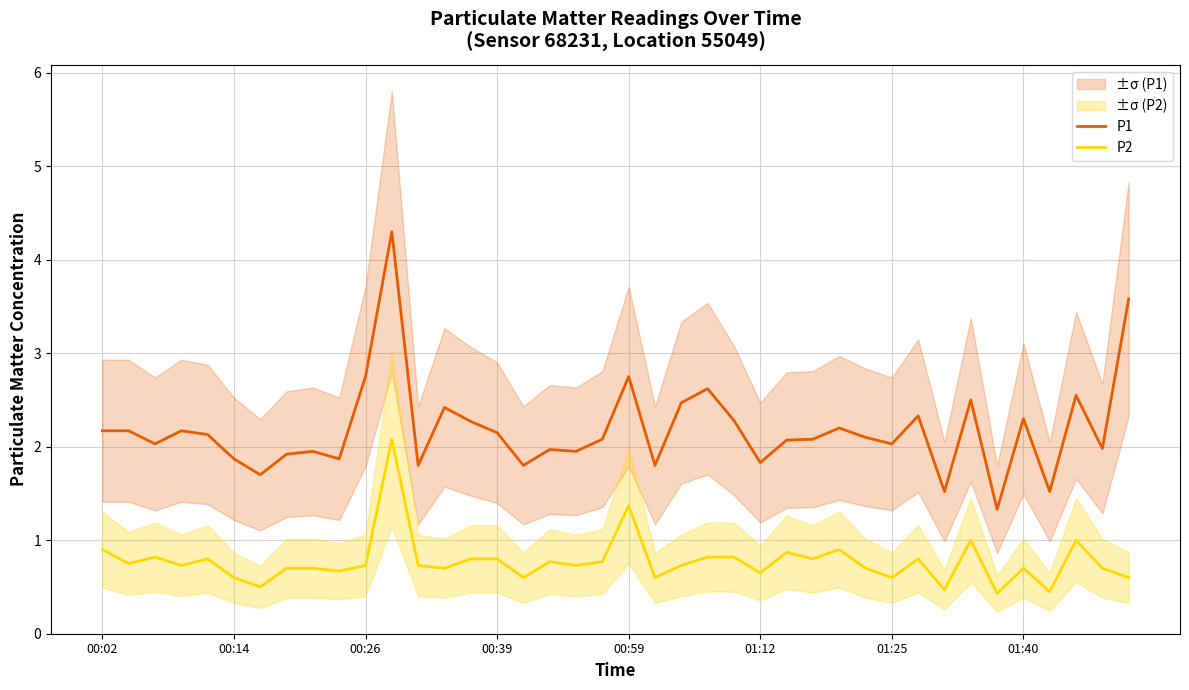

What is the maximum value for P2?

2.1